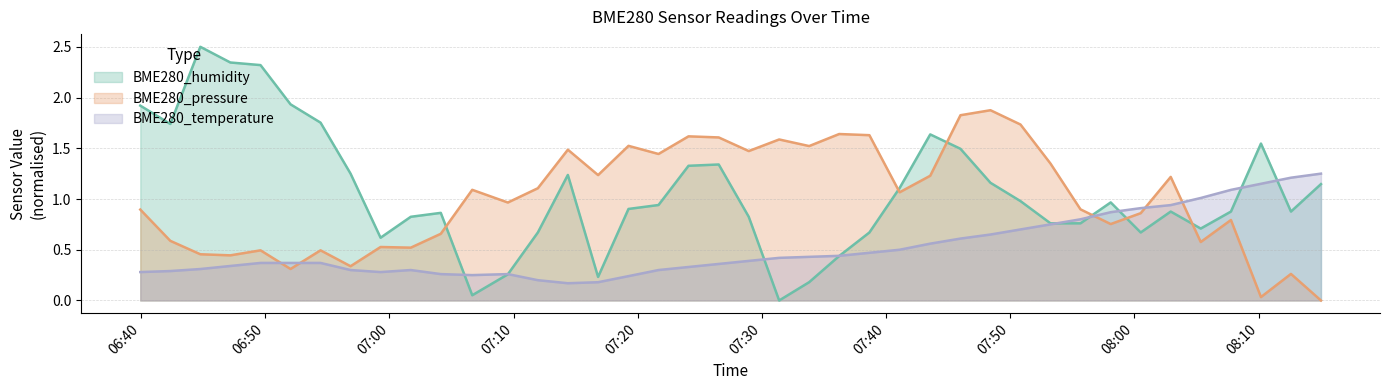

Does the chart display data point markers on the line(s)?

No